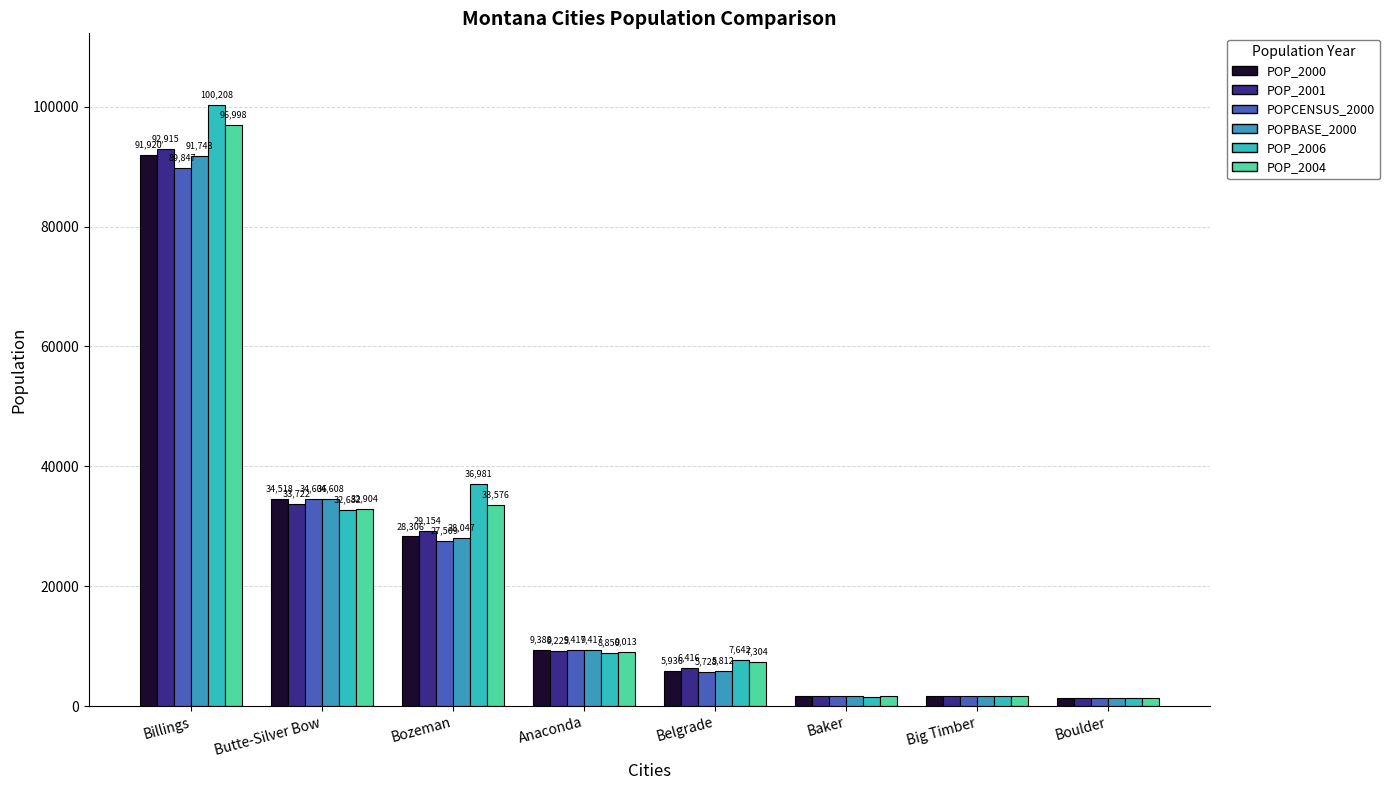

What is the difference between the highest and lowest values at Butte-Silver Bow?

1926